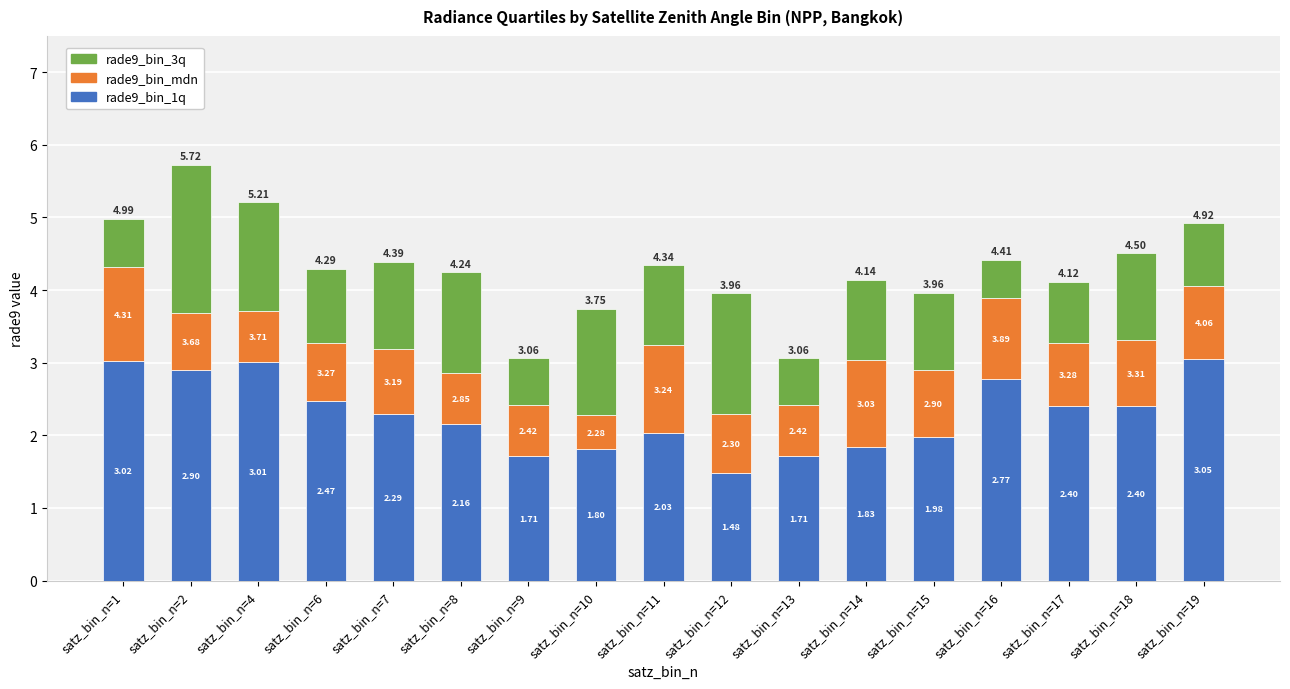

How many bars are there in total?

17